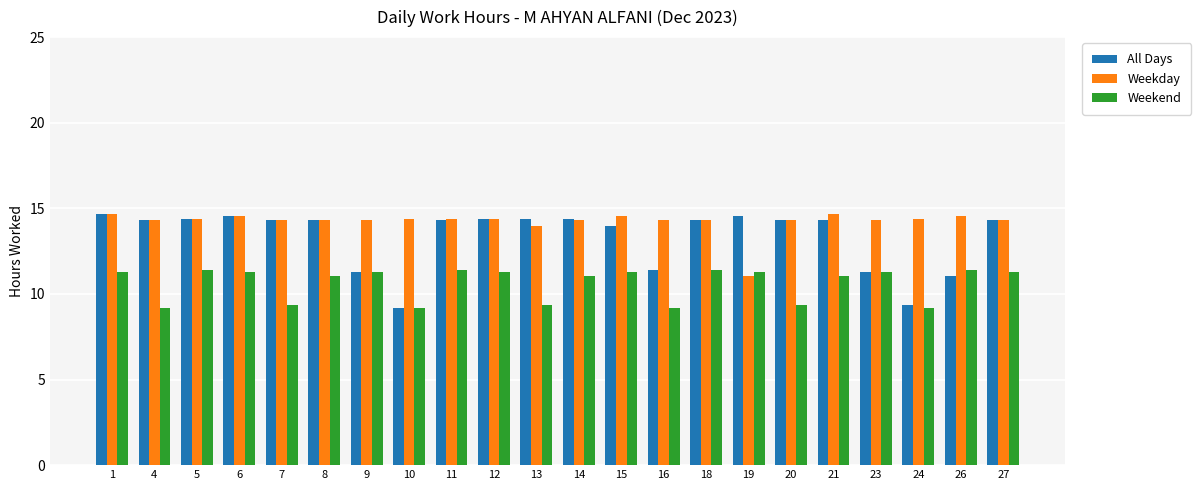

What is the maximum value for All Days?

14.7